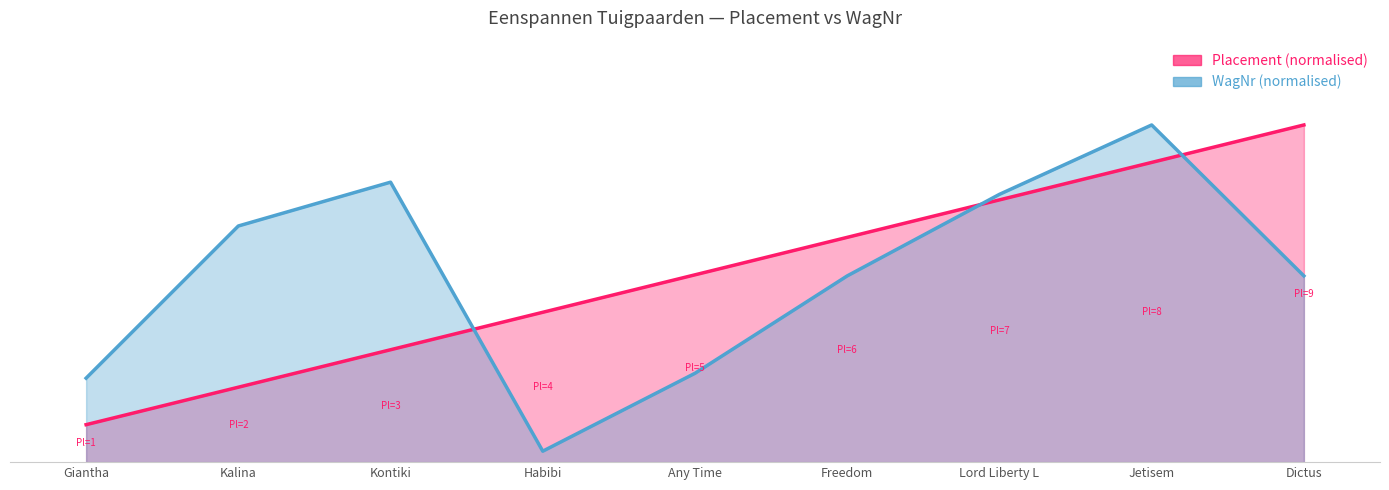

At how many categories does at least one series exceed 0?

9